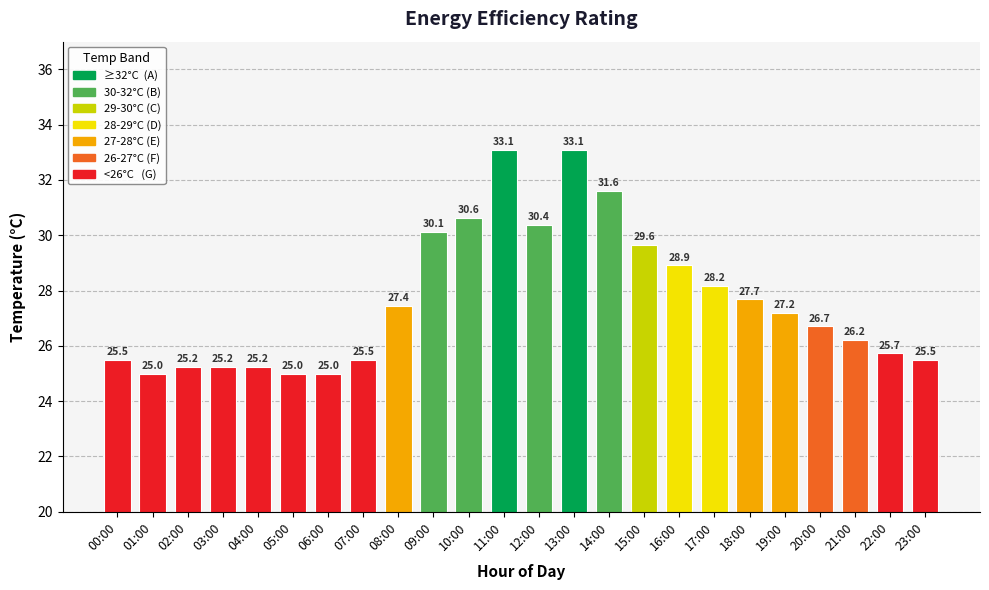

Approximately how many times larger is the value at 06:00 compared to 10:00?

0.8